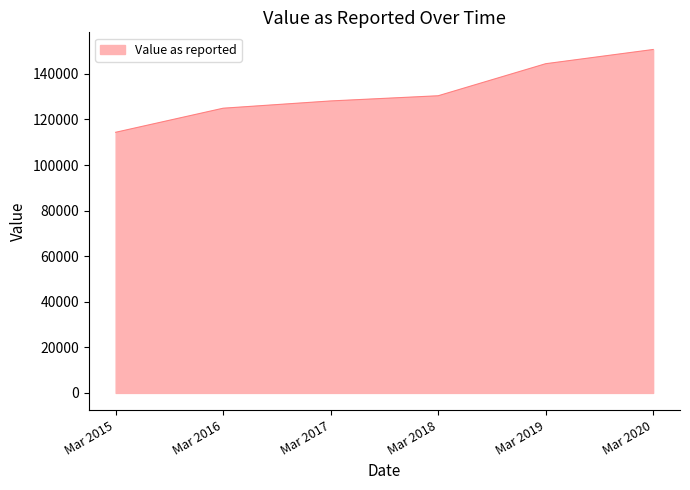

What is the difference between the second highest and minimum values?

30089